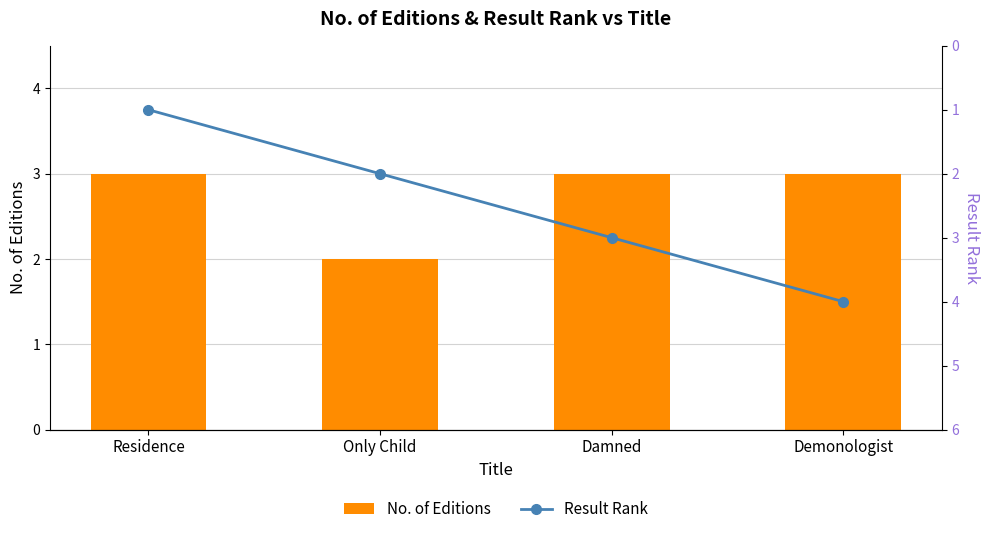

What is the sum of the No. of Editions values at Residence and Only Child?

5